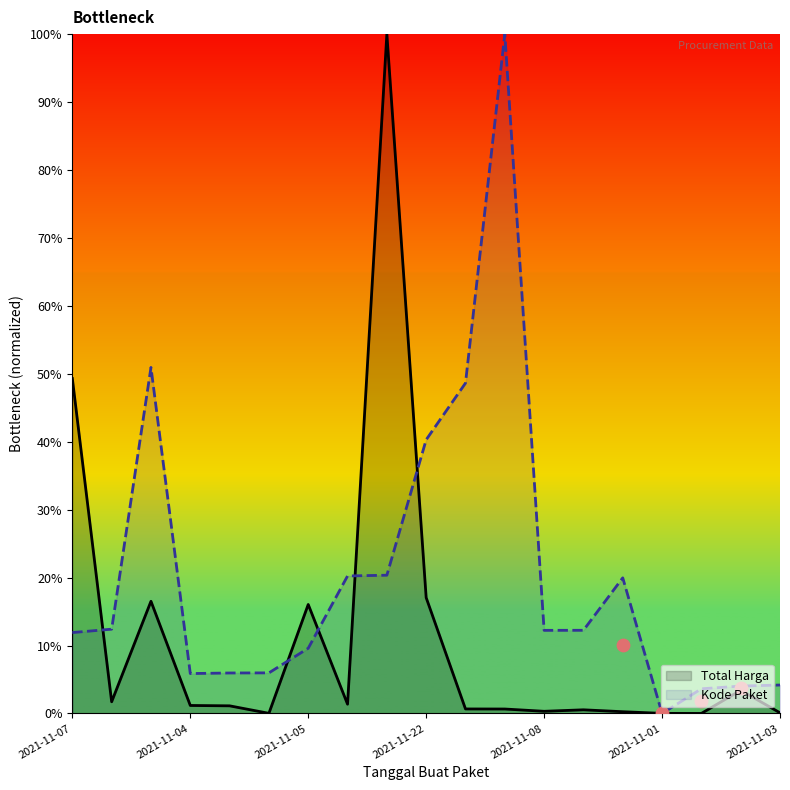

Which series has the largest total across all categories?

Kode Paket